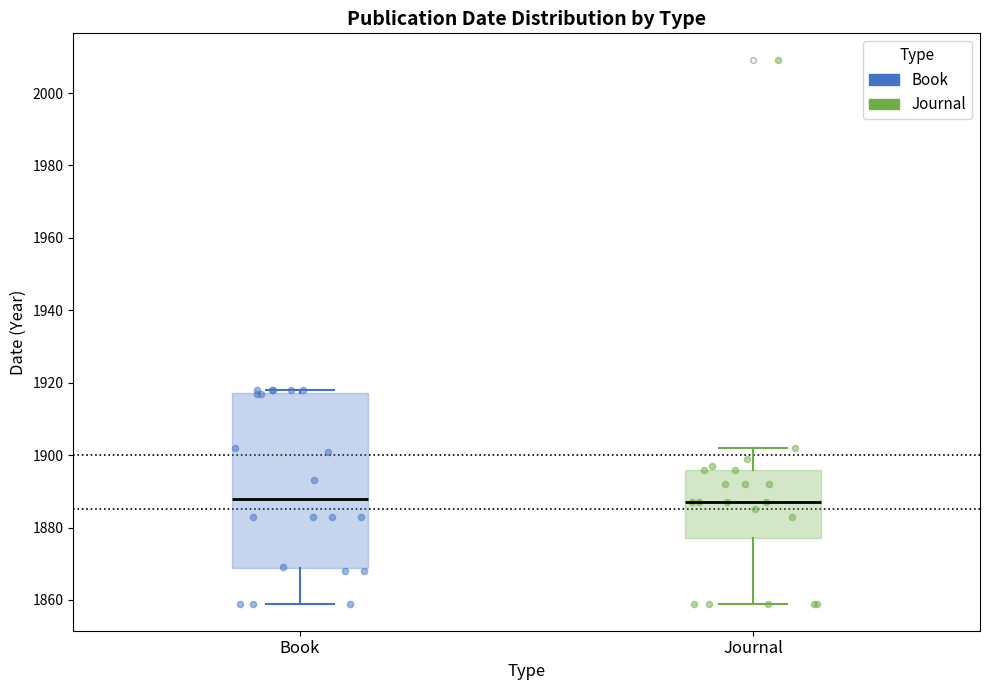

Where does the median line of the box for Journal sit on the y-axis? The values are not printed on the chart, so give them approximately, as read against the axis.

1888